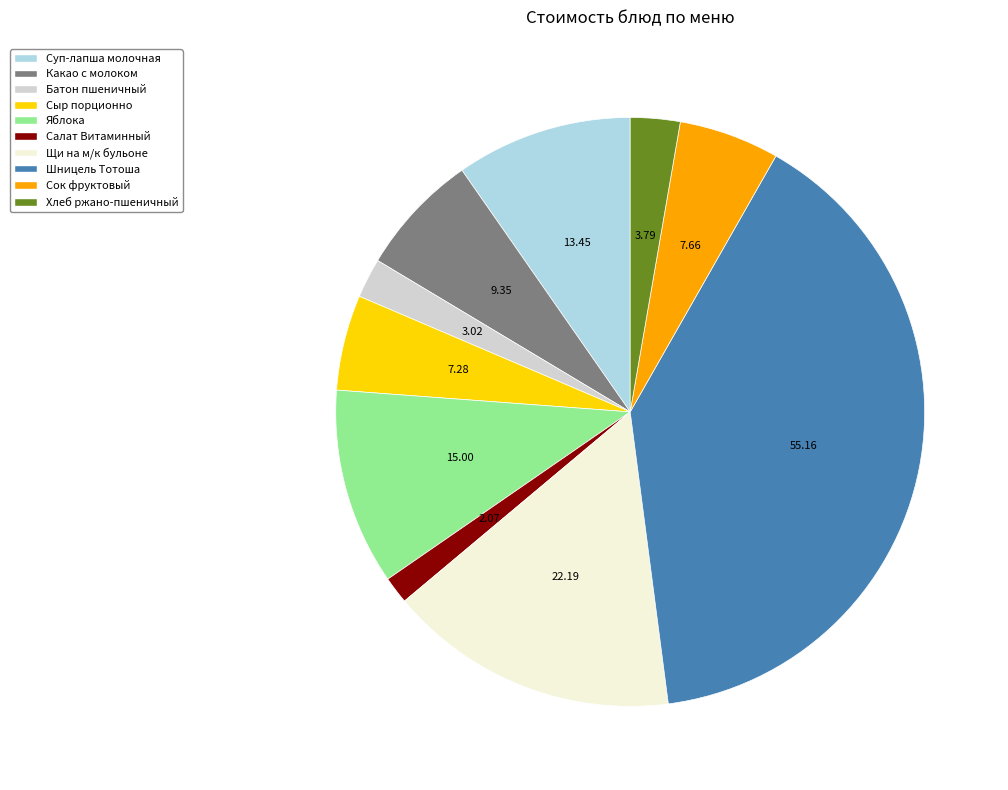

Do Сыр порционно and Сок фруктовый together represent more than half of the pie?

No